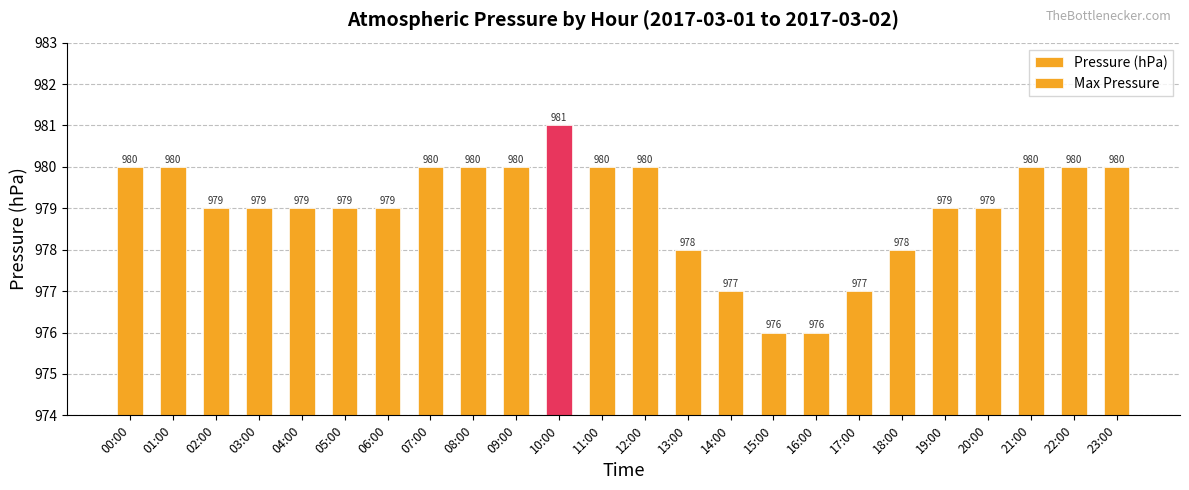

Which has a higher value, 17:00 or 15:00?

17:00